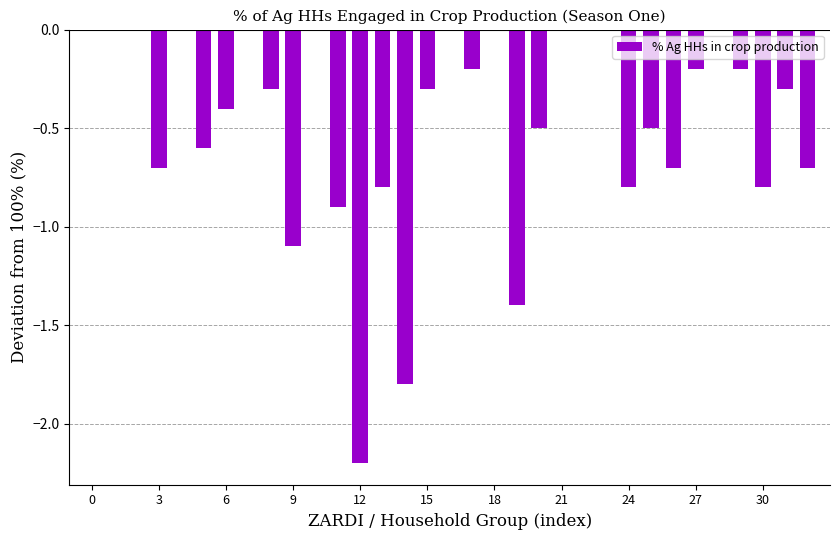

Reading left to right, list all the values displayed in this chart.

0.0	0.0	0.0	-0.7	0.0	-0.6	-0.4	0.0	-0.3	-1.1	0.0	-0.9	-2.2	-0.8	-1.8	-0.3	0.0	-0.2	0.0	-1.4	-0.5	0.0	0.0	0.0	-0.8	-0.5	-0.7	-0.2	0.0	-0.2	-0.8	-0.3	-0.7